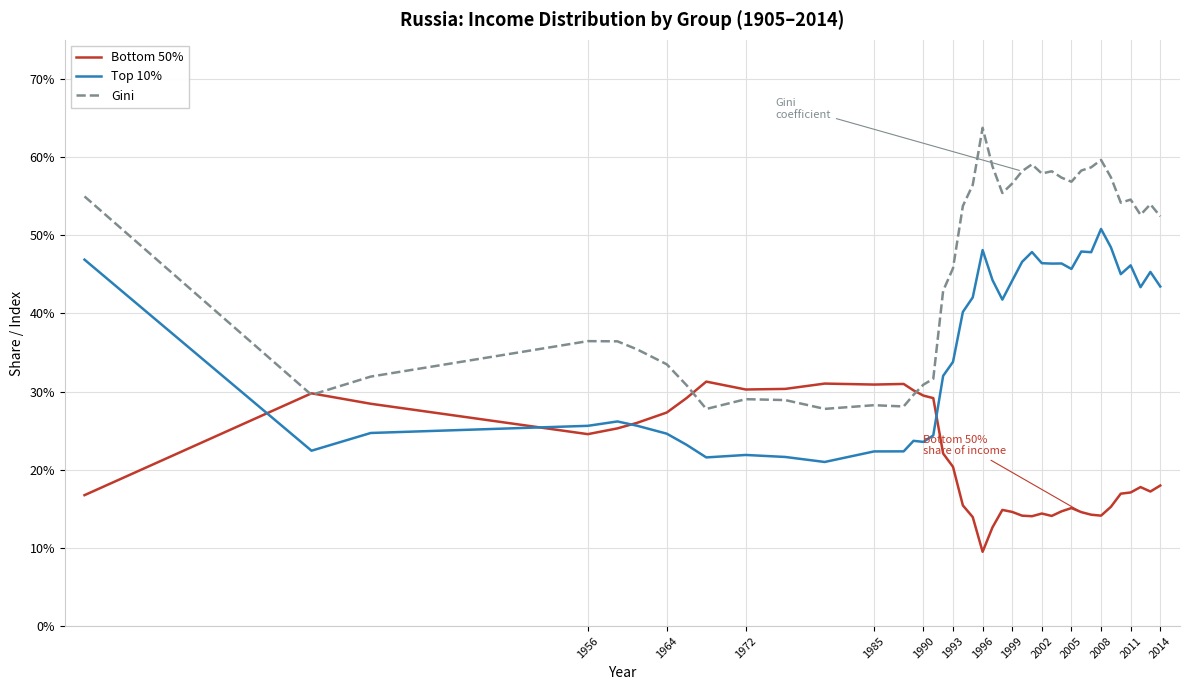

Does the chart have visible grid lines?

Yes